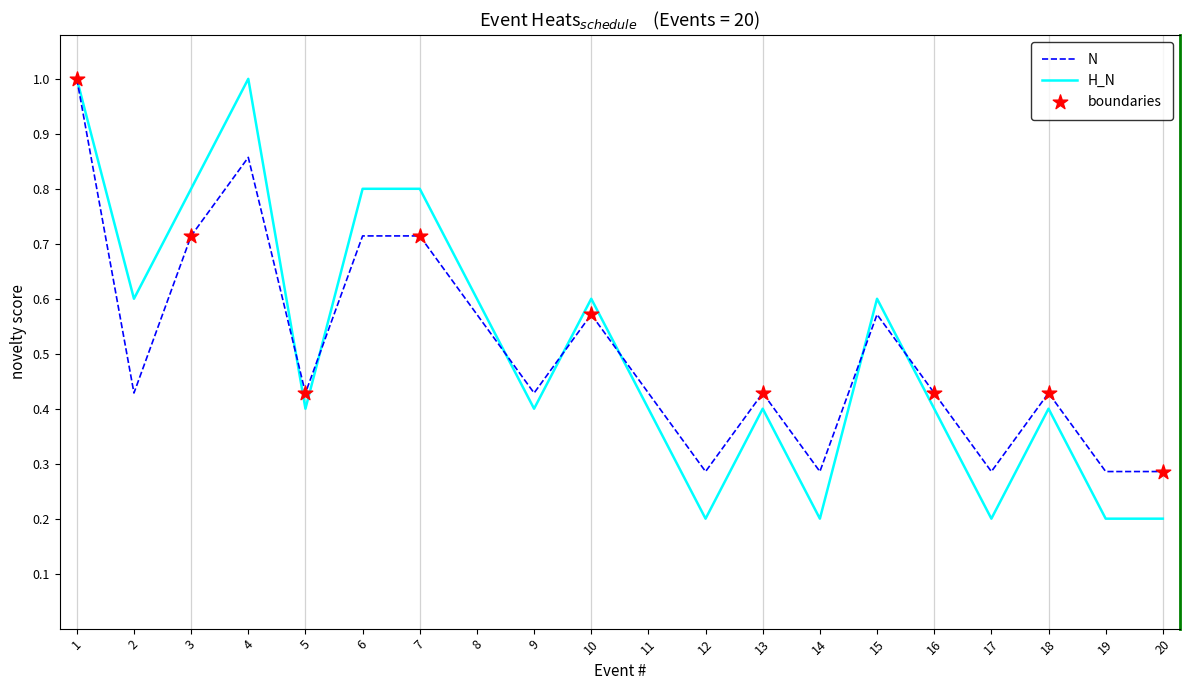

Which series has the largest range (max minus min)?

H_N